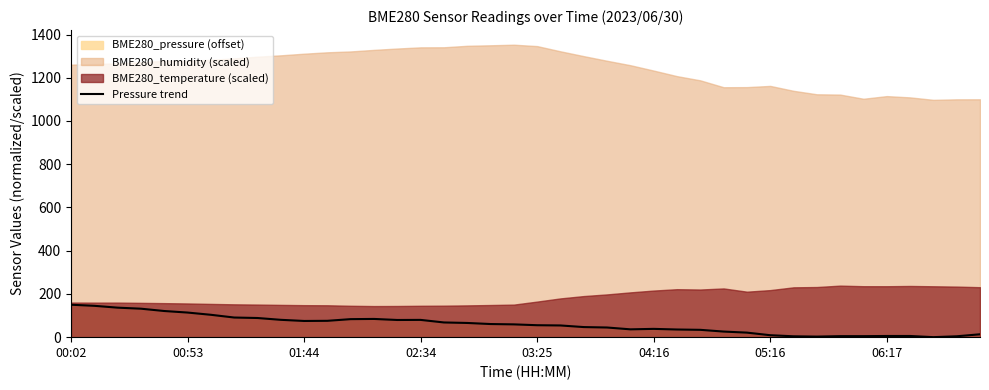

Is it true that the value at 32 is 3.5?

False